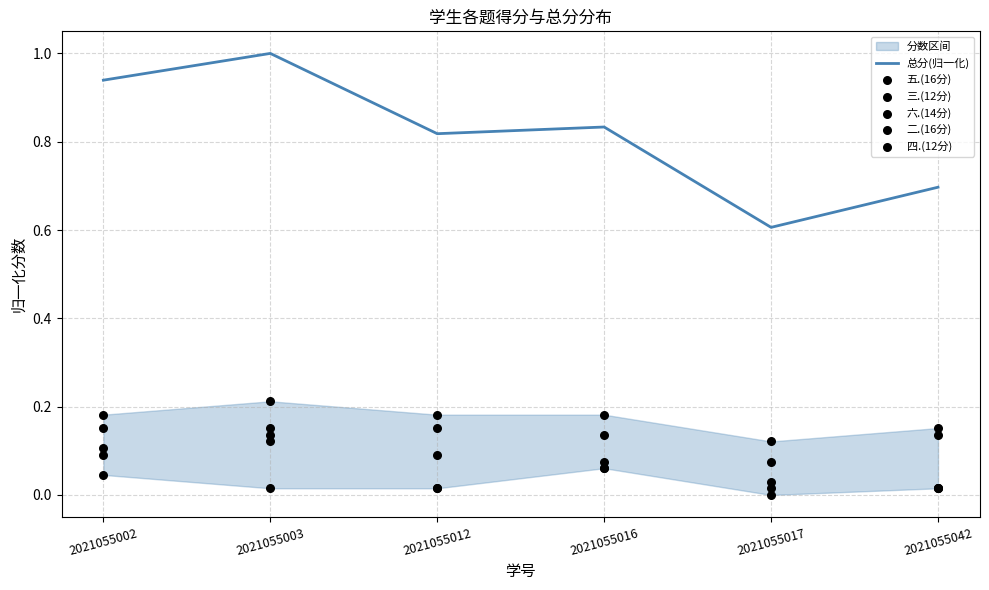

Which series reaches the minimum Y coordinate?

五.(16分)